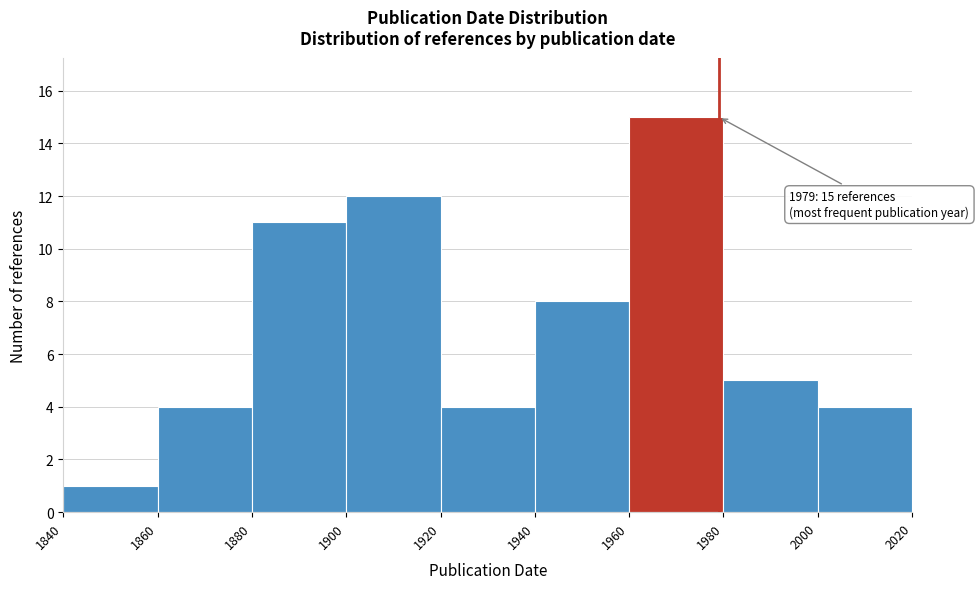

Which range on the x-axis has the tallest bar?

1960 to 1980